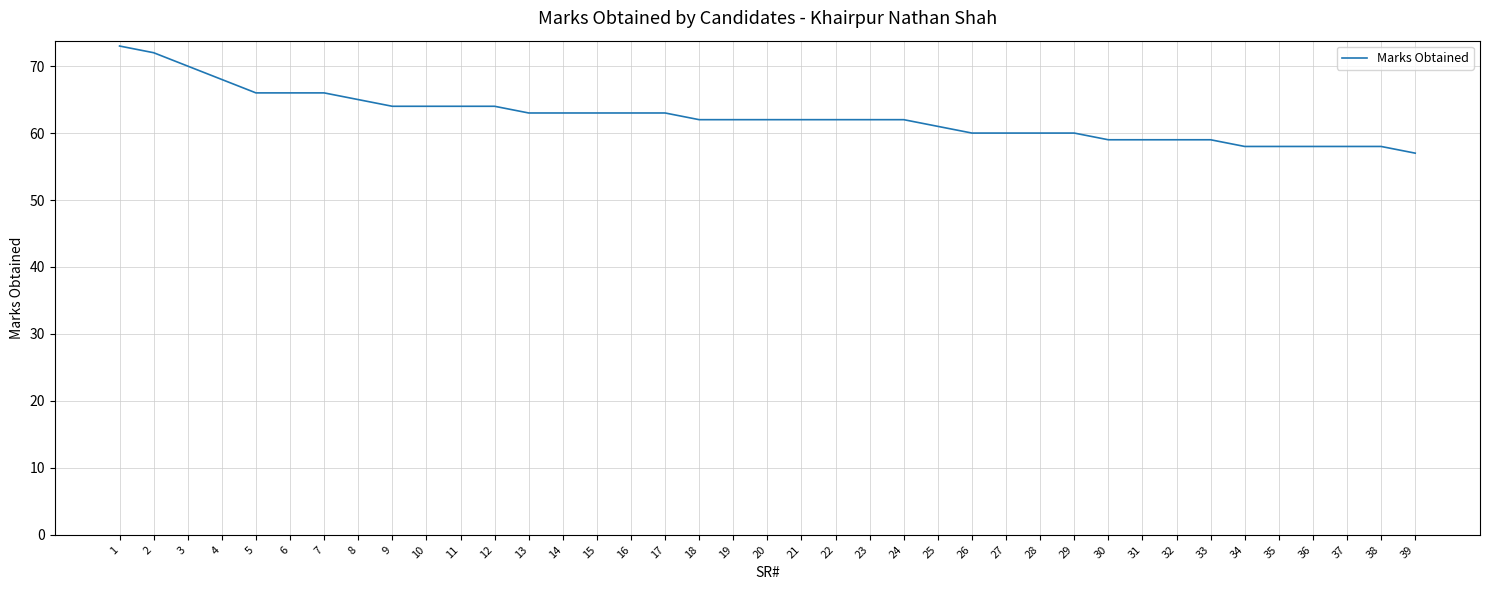

Is it true that the value at 6 is 110?

False